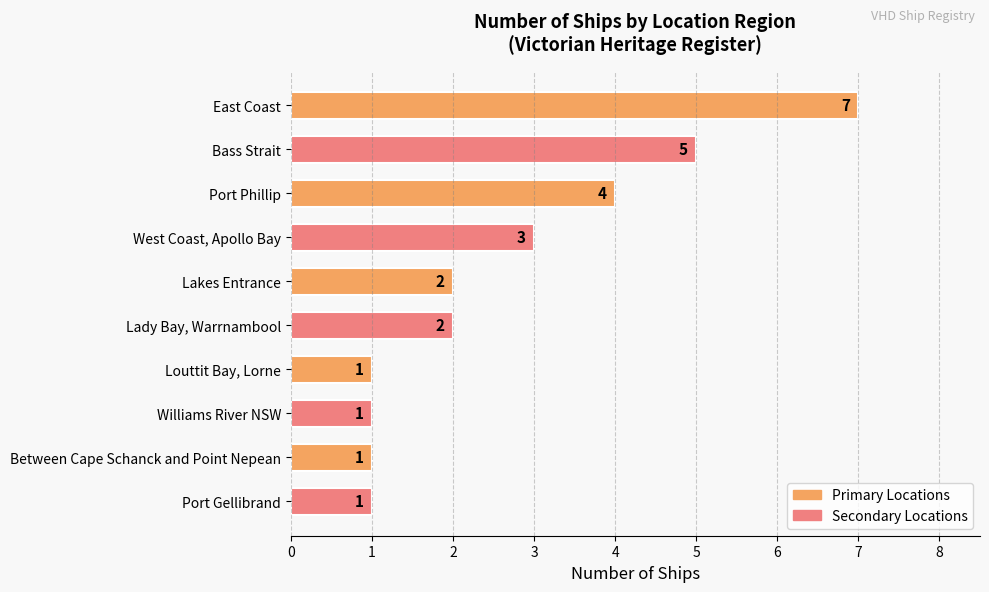

Count the values in the range 1 to 4.

8